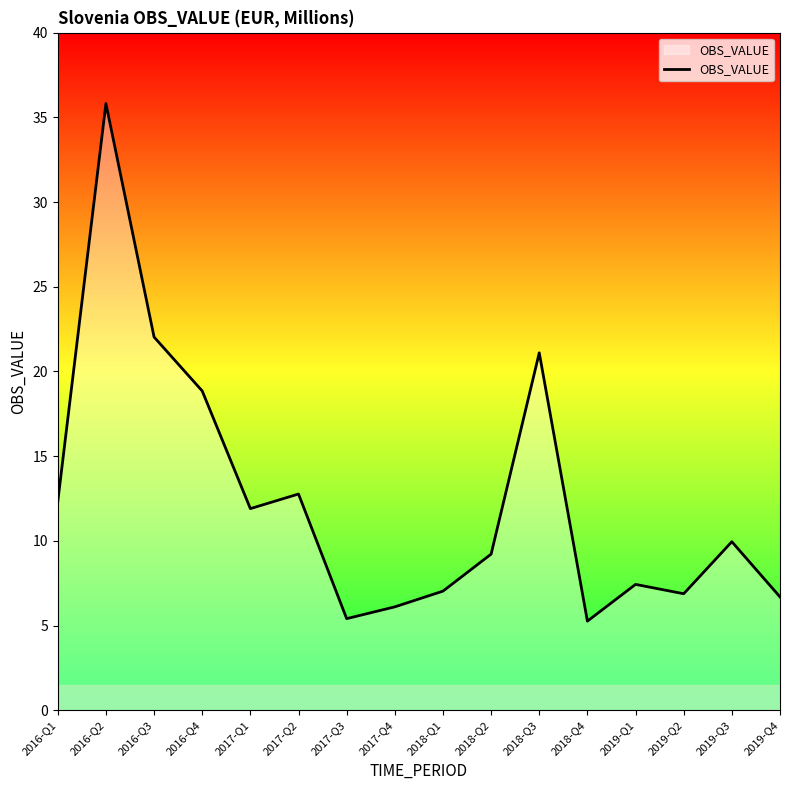

What is the difference between the maximum and minimum values?

30.6